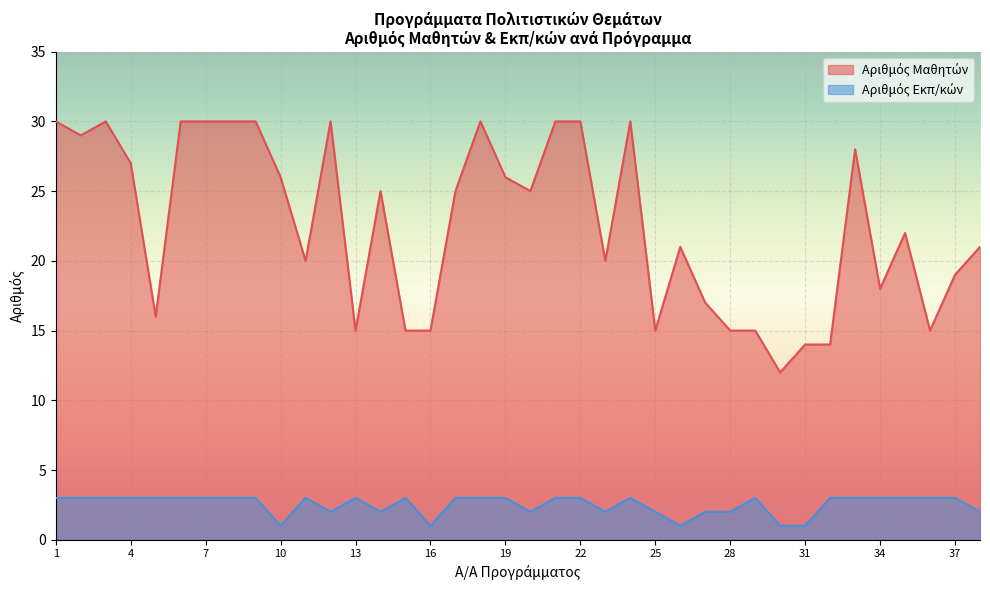

What is the average value of the Αριθμός Εκπ/κών series?

3